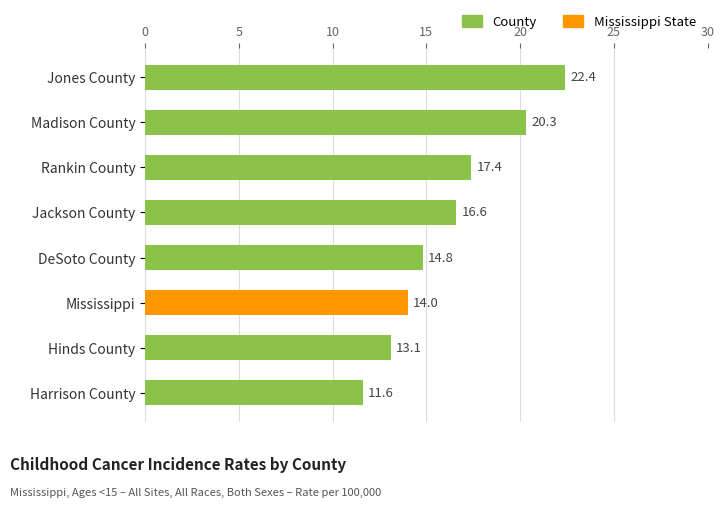

The chart shows a value of 13.1 at Hinds County. True or false?

True